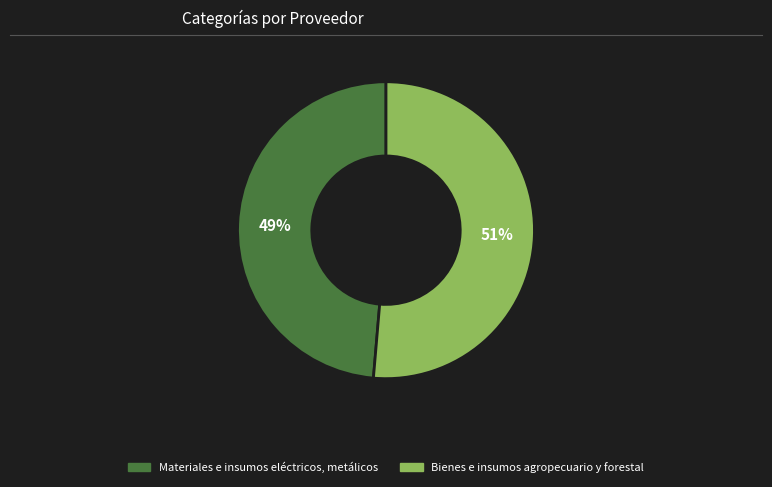

The Materiales e insumos eléctricos, metálicos slice represents 42% of the pie. True or false?

False